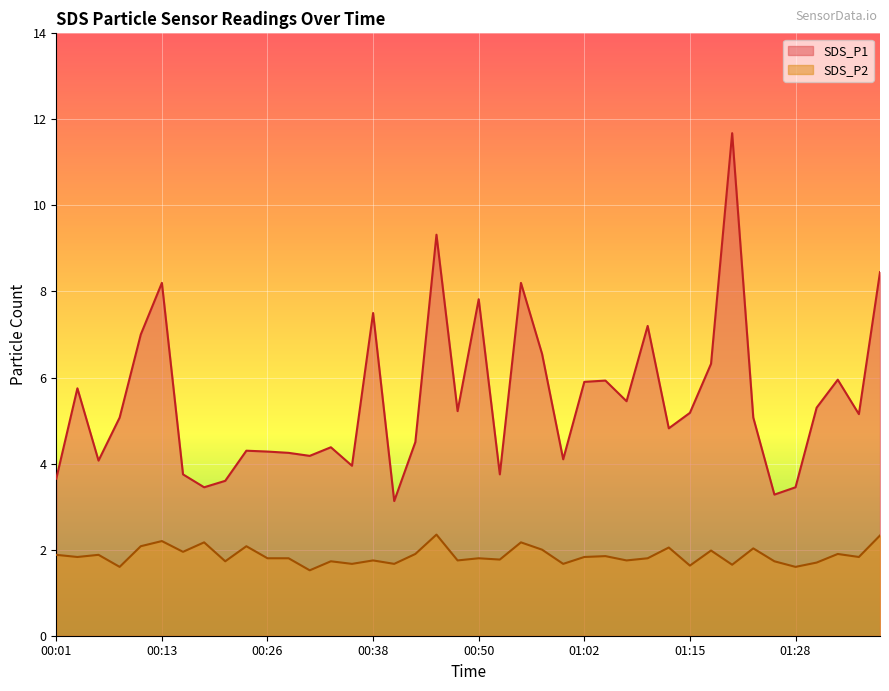

In SDS_P1, how many points are lower than both neighbors (excluding endpoints)?

12